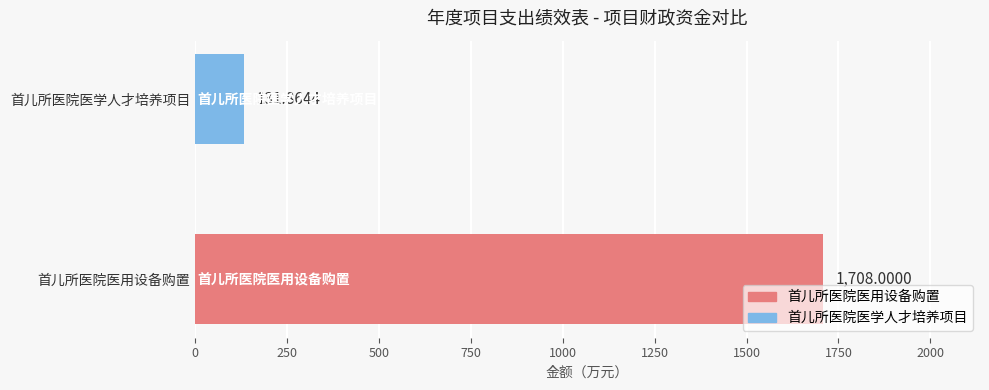

List the labels in order of value, smallest first.

首儿所医院医学人才培养项目, 首儿所医院医用设备购置